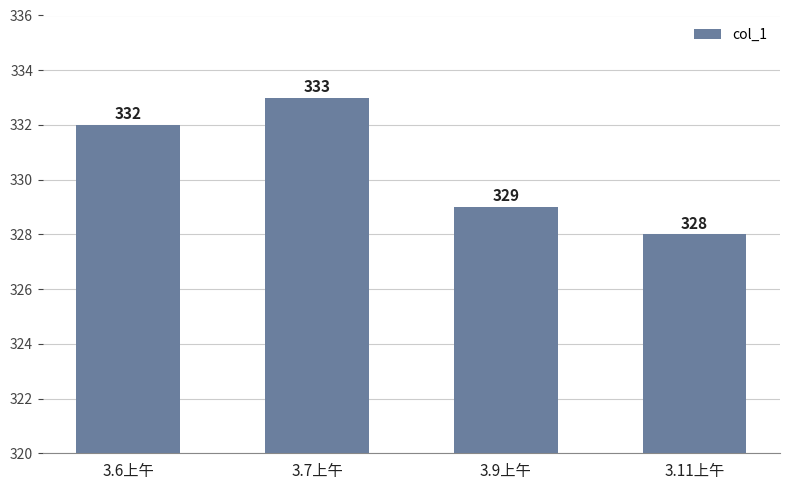

What is the smallest value displayed?

328